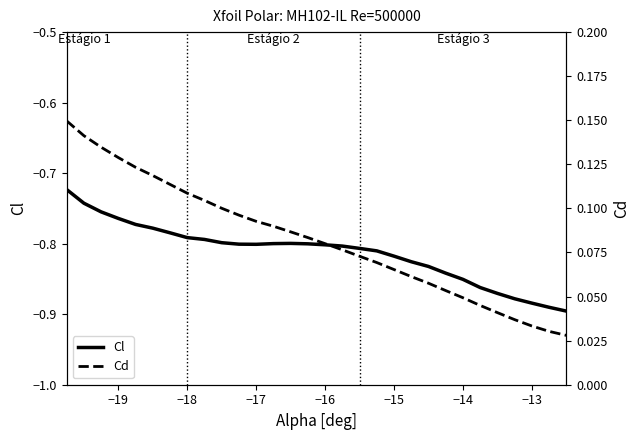

Count the number of data series in this chart.

2